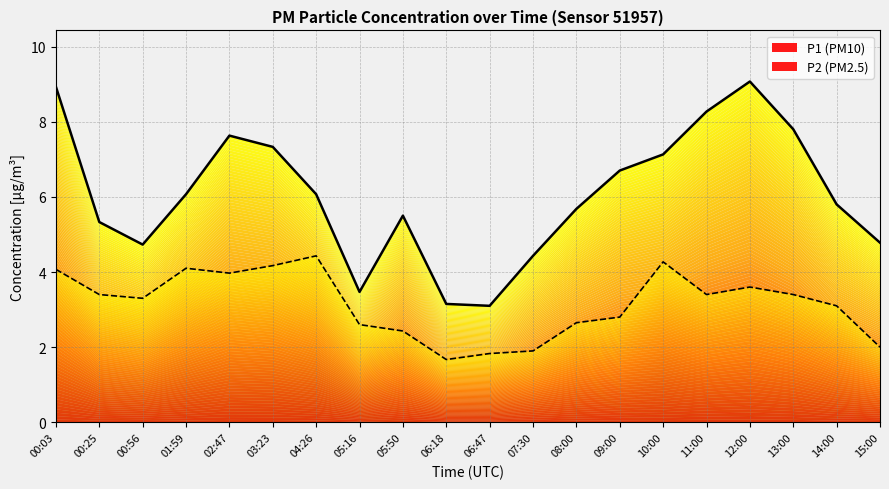

Reading right to left, extract all data points from this chart.

P1: 4.8	5.8	7.8	9.1	8.3	7.1	6.7	5.7	4.4	3.1	3.1	5.5	3.5	6.1	7.3	7.6	6.1	4.7	5.3	8.9
P2: 2.0	3.1	3.4	3.6	3.4	4.3	2.8	2.6	1.9	1.8	1.7	2.4	2.6	4.4	4.2	4.0	4.1	3.3	3.4	4.1